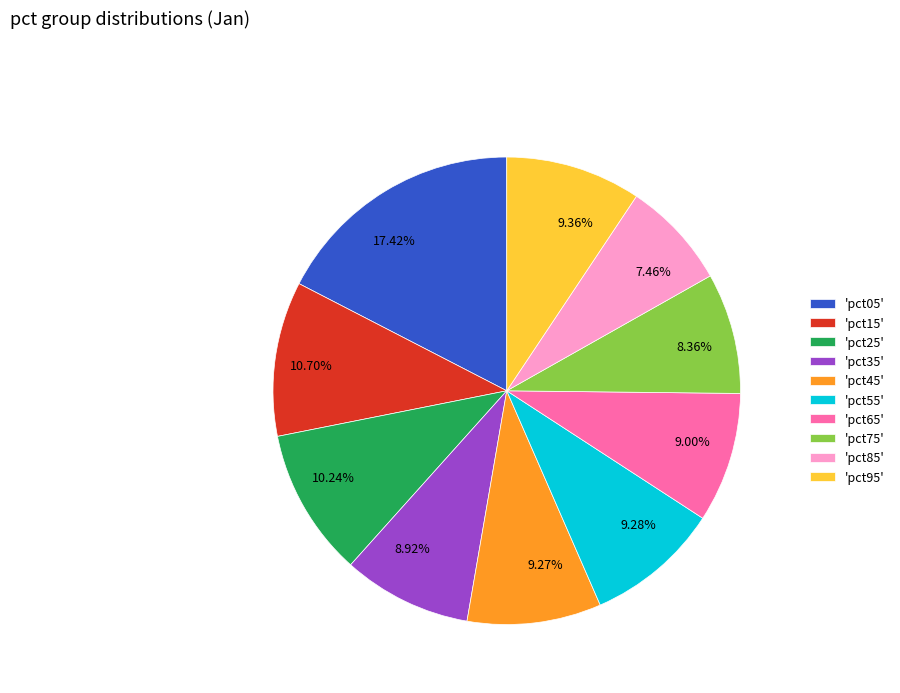

Between 8.36% and 7.46%, which is larger?

8.36%